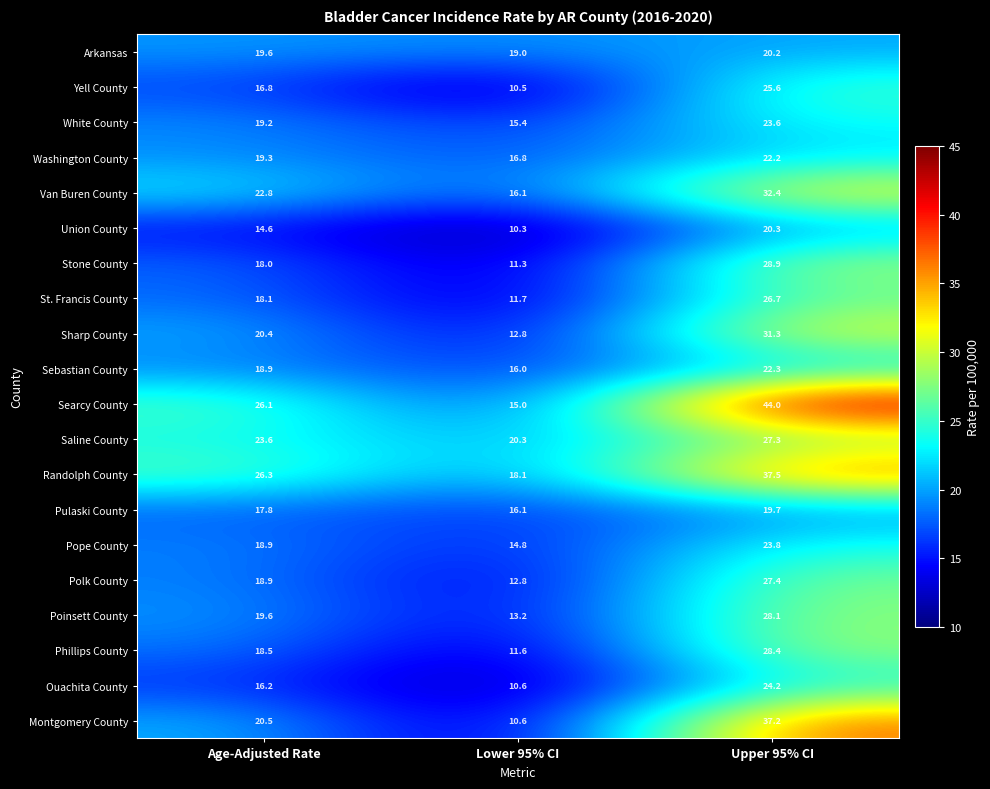

What is the difference between the highest and lowest values at Upper 95% CI?

24.3